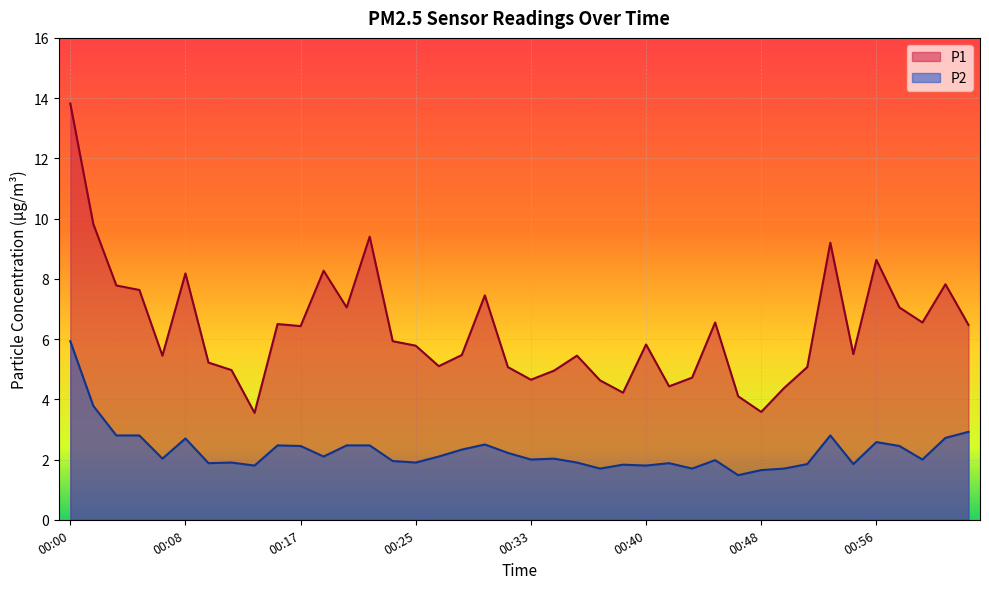

What is the approximate value of P2 at 00:51?

1.9